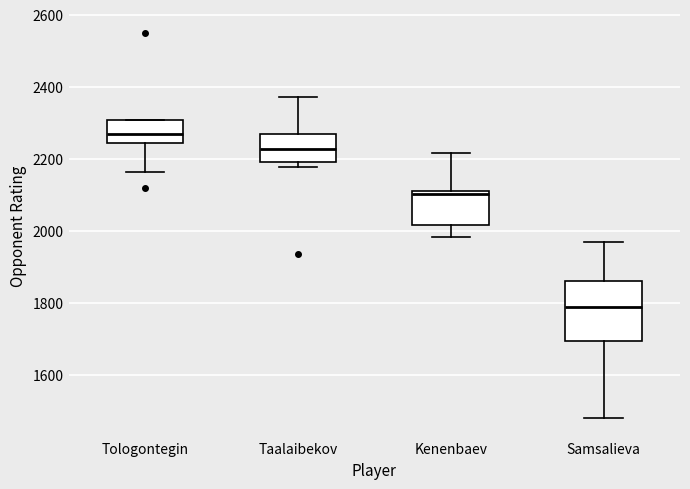

Reading left to right, read every box against the y-axis: the position of its median line, the range the box covers, and the ends of its whiskers. The values are not printed on the chart, so give them approximately, as read against the axis.

Tologontegin: median 2260, box 2240 to 2300, whiskers 2160 to 2300
Taalaibekov: median 2220, box 2200 to 2260, whiskers 2180 to 2380
Kenenbaev: median 2100, box 2020 to 2120, whiskers 1980 to 2220
Samsalieva: median 1780, box 1700 to 1860, whiskers 1480 to 1960